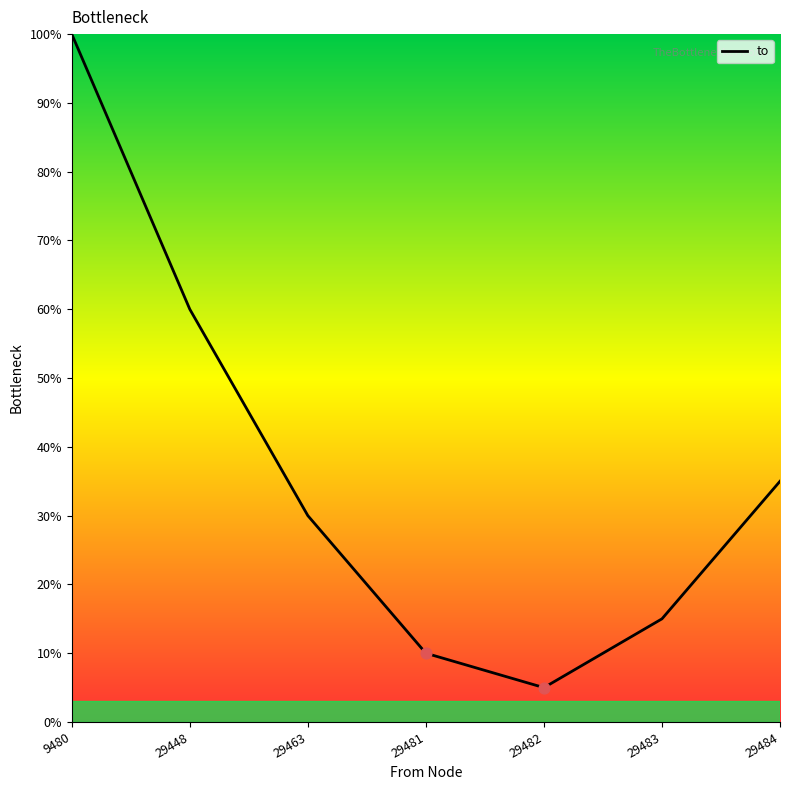

What is the ratio of the value at 29484 to the value at 29463?

1.2